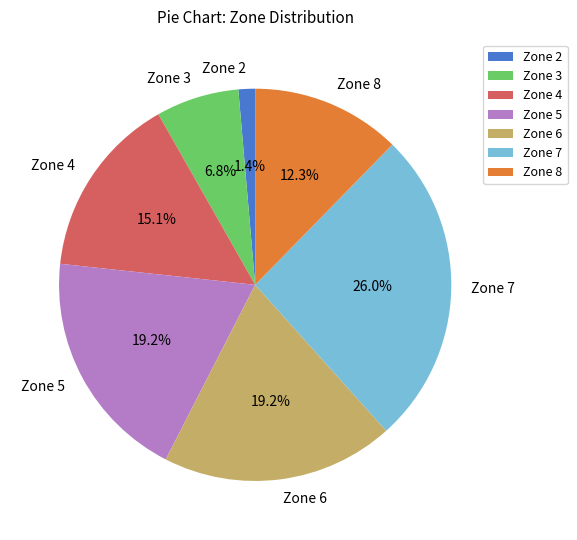

Approximately how many times larger is the value at Zone 6 compared to Zone 8?

1.6